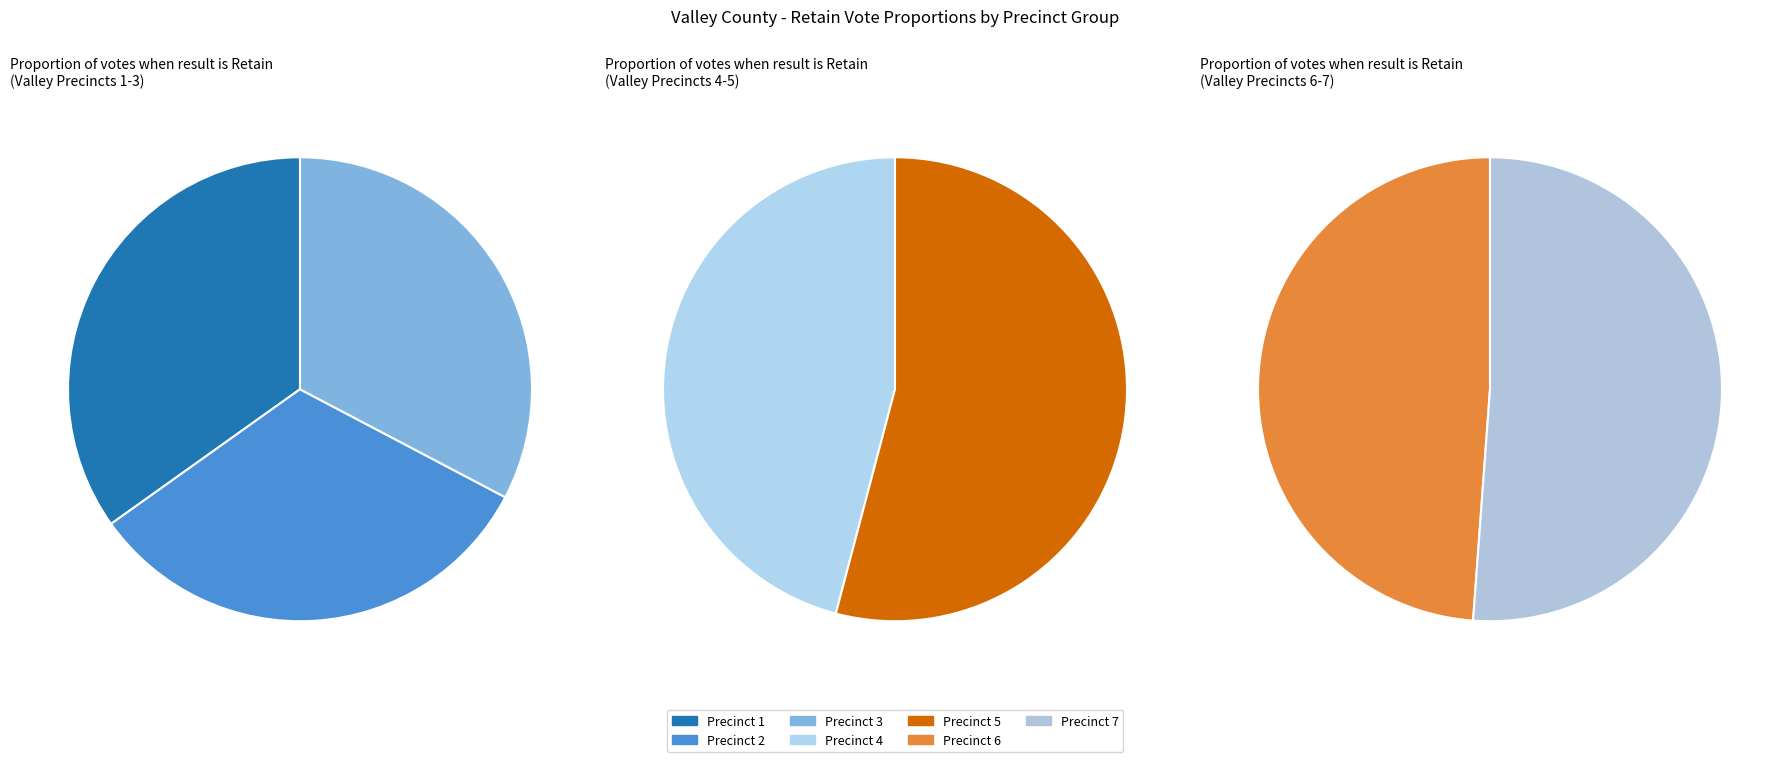

Which has a higher value, Precinct 5 or Precinct 2?

Precinct 5